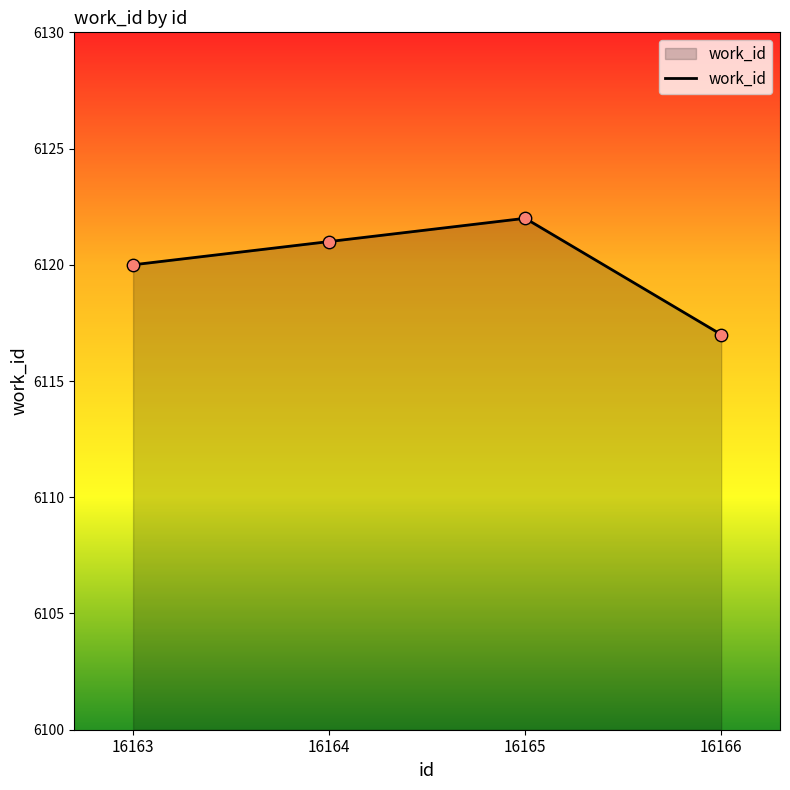

Between 16166 and 16165, which is larger?

16165